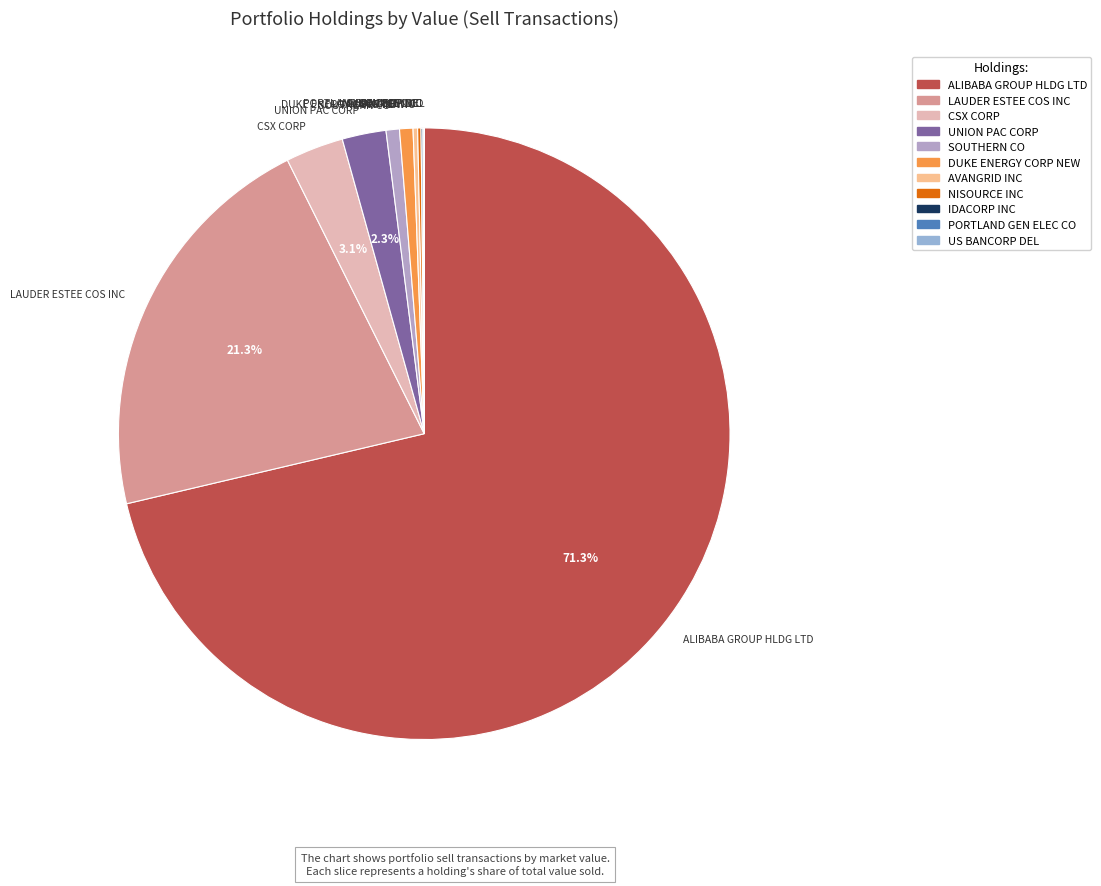

What is the majority slice?

ALIBABA GROUP HLDG LTD